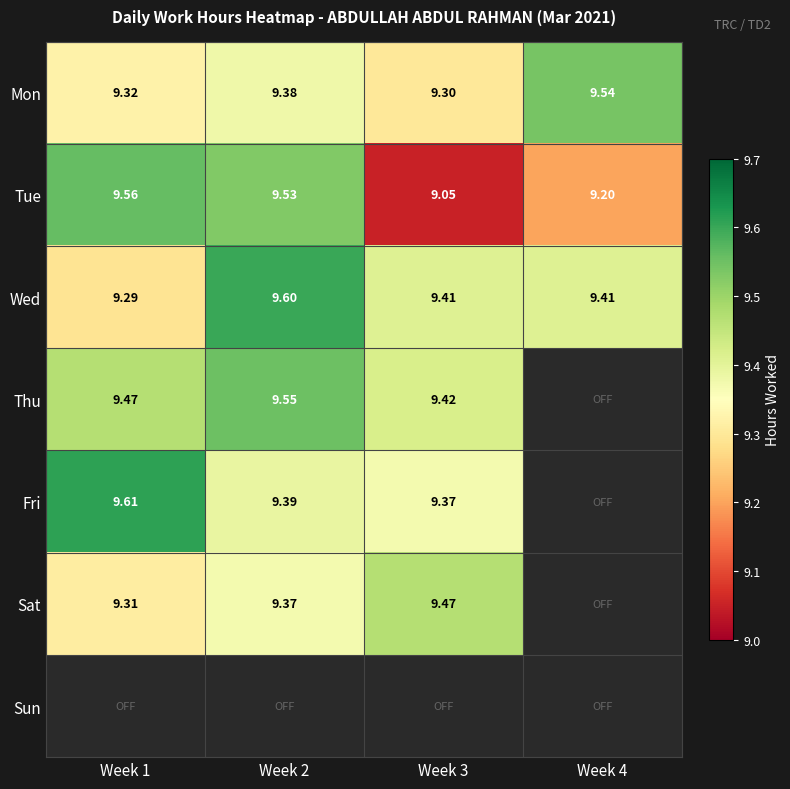

What is the minimum value for Mon?

9.3